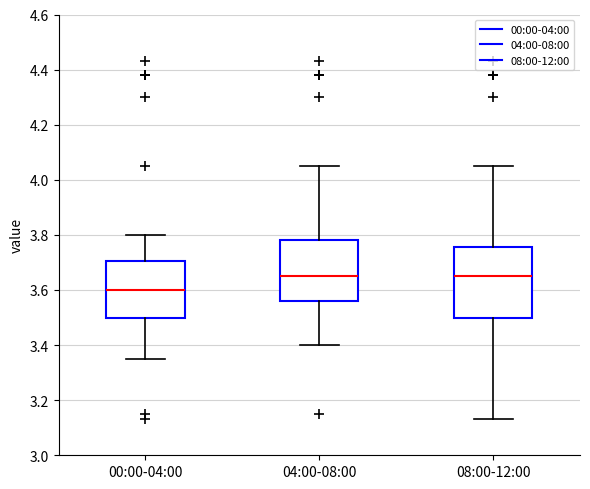

Reading left to right, transcribe this box plot: for each box, give where its median line is, the range the box spans, and where its two whiskers end, as read against the y-axis. The values are not printed on the chart, so give them approximately, as read against the axis.

00:00-04:00: median 3.60, box 3.50 to 3.70, whiskers 3.36 to 3.80
04:00-08:00: median 3.66, box 3.56 to 3.78, whiskers 3.40 to 4.06
08:00-12:00: median 3.66, box 3.50 to 3.76, whiskers 3.14 to 4.06